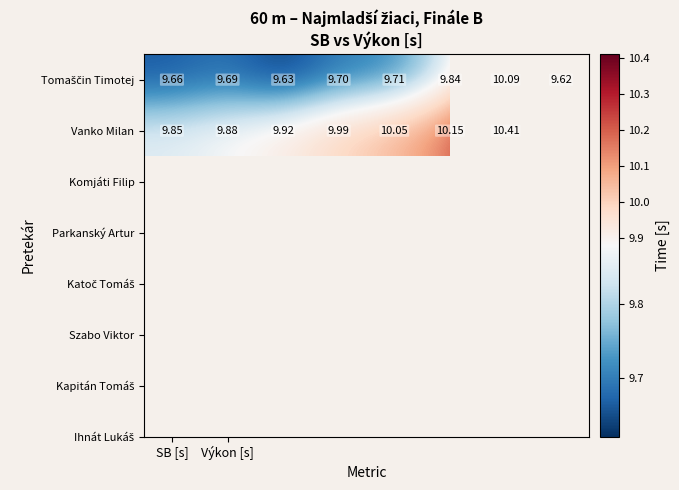

How many values in Vanko Milan are above zero?

7